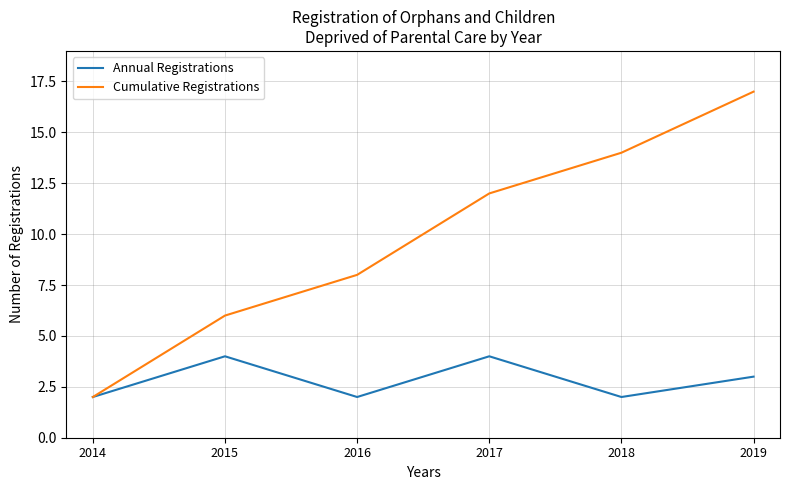

What is the total value across all series at 2019?

20